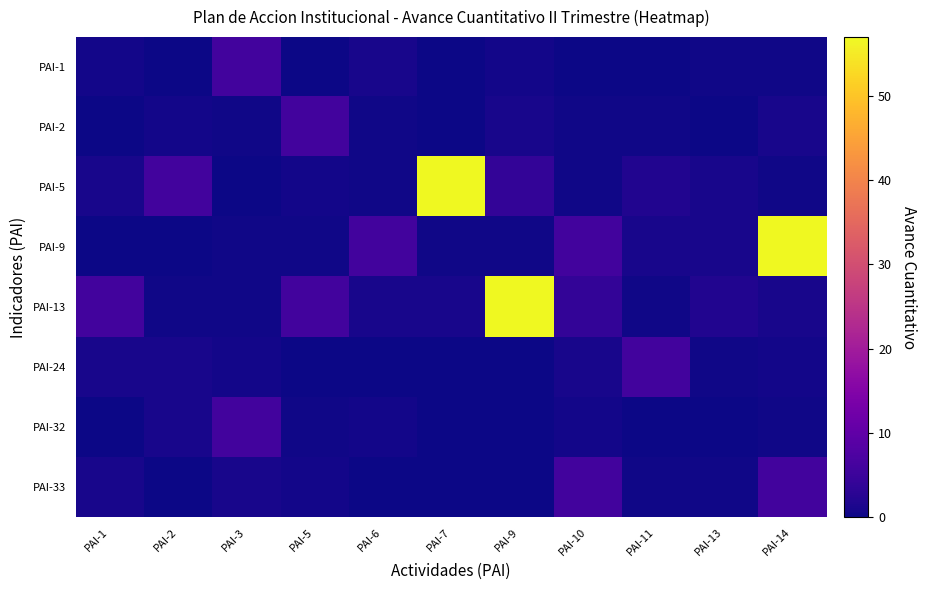

At how many categories does at least one series exceed 54?

3